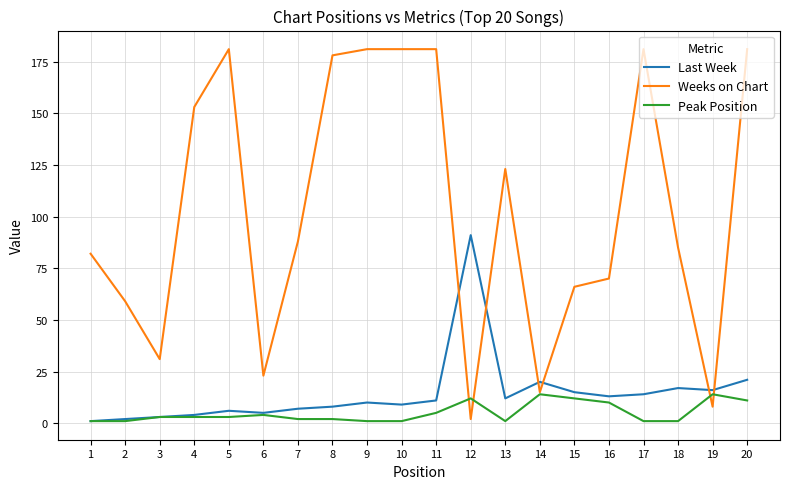

After their last crossing, which series has the higher values: Weeks on Chart or Last Week?

Weeks on Chart